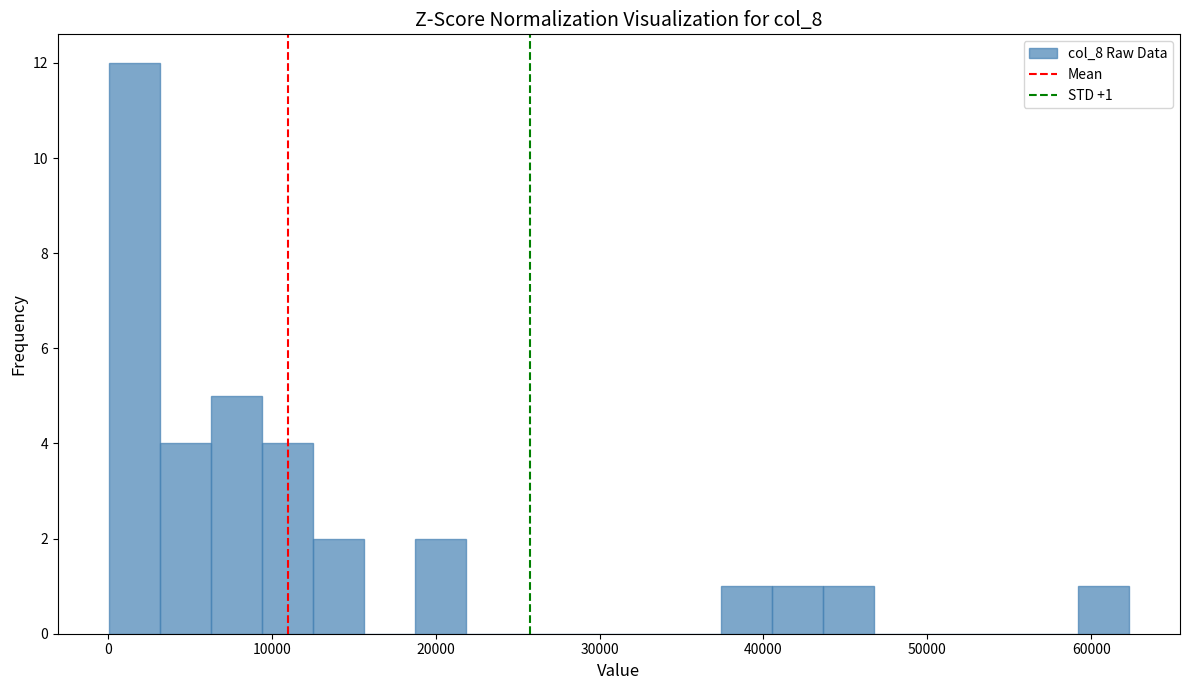

Around what value on the x-axis is the tallest bar? Give the approximate position of its centre, as read against the axis.

2000